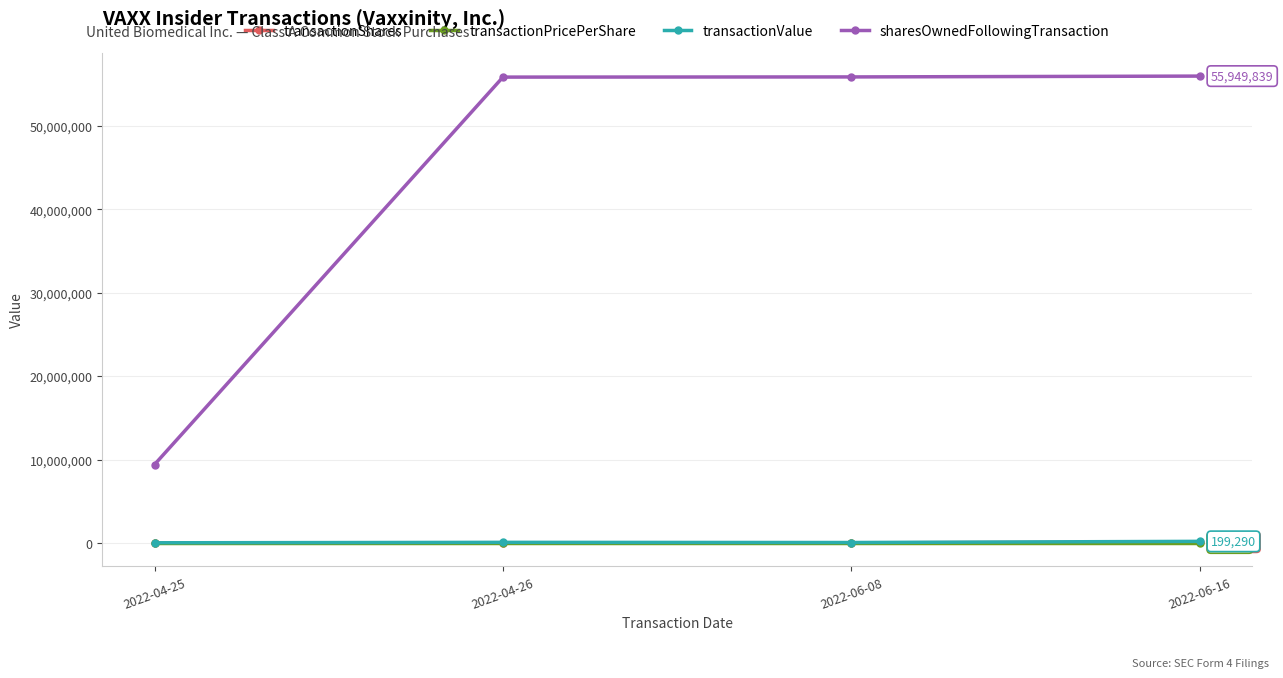

True or false: transactionShares and sharesOwnedFollowingTransaction intersect in this chart.

False